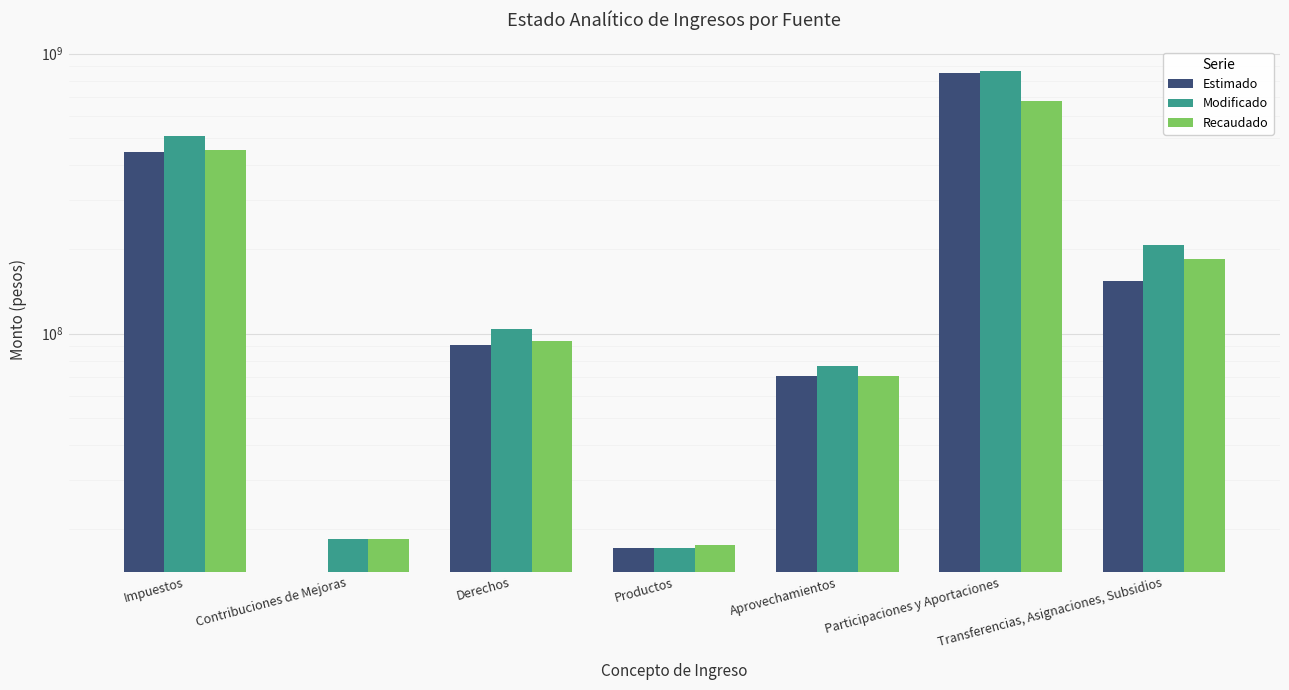

Rank the series at Productos from highest to lowest value.

Recaudado, Estimado, Modificado